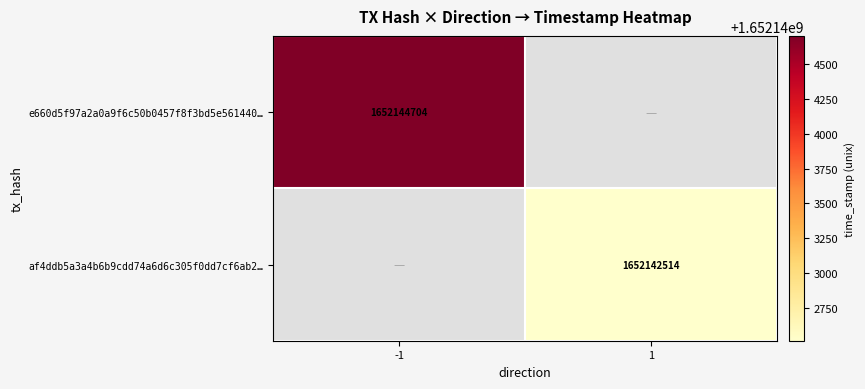

Is it true that af4ddb5a3a4b6b9cdd74a6d6c305f0dd7cf6ab2… equals 1652142514 at 1?

True